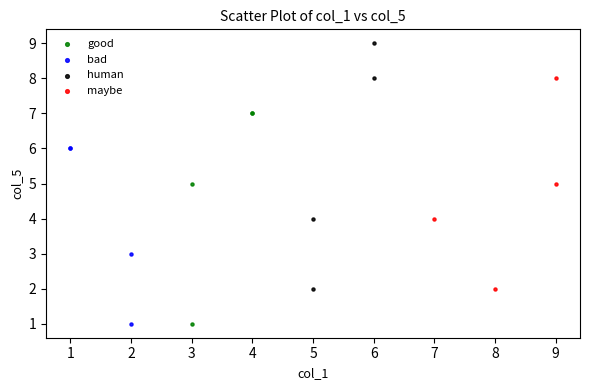

Which series contains the highest Y value?

human